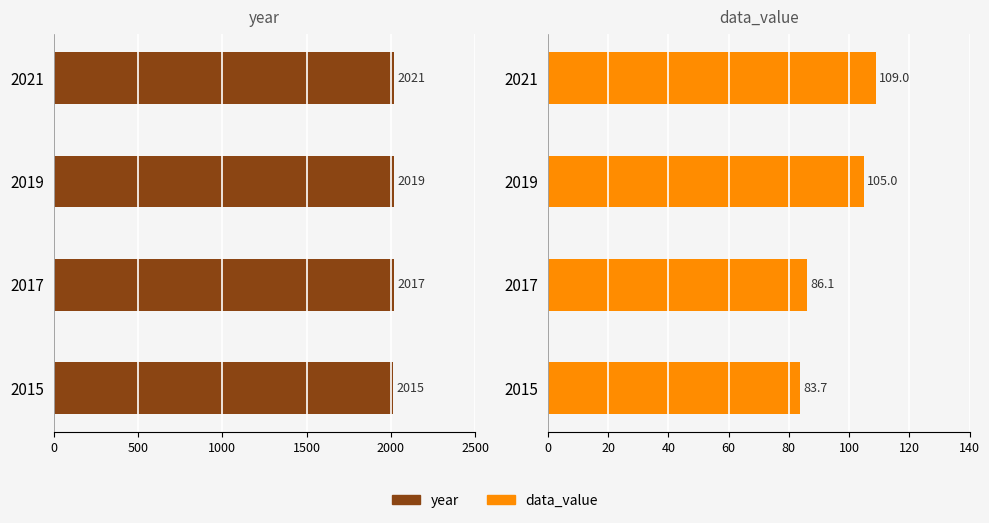

Rank the series at 2019 from lowest to highest value.

data_value, year